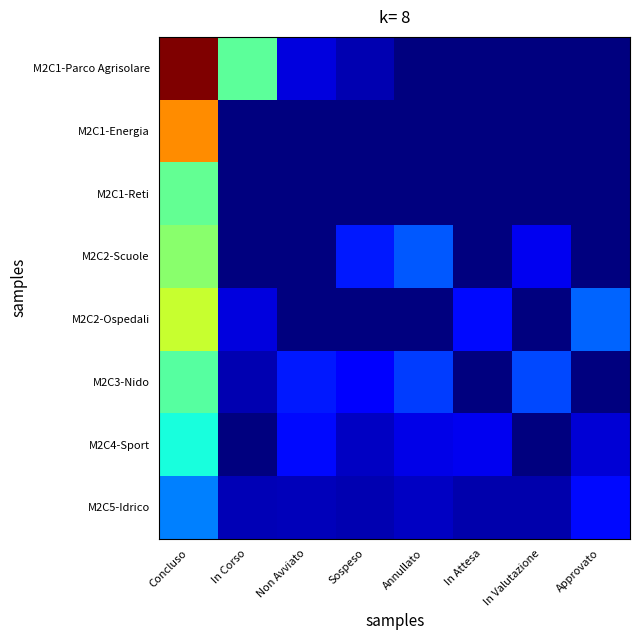

Between Concluso and Annullato, which series saw the biggest shift?

M2C1-Parco Agrisolare